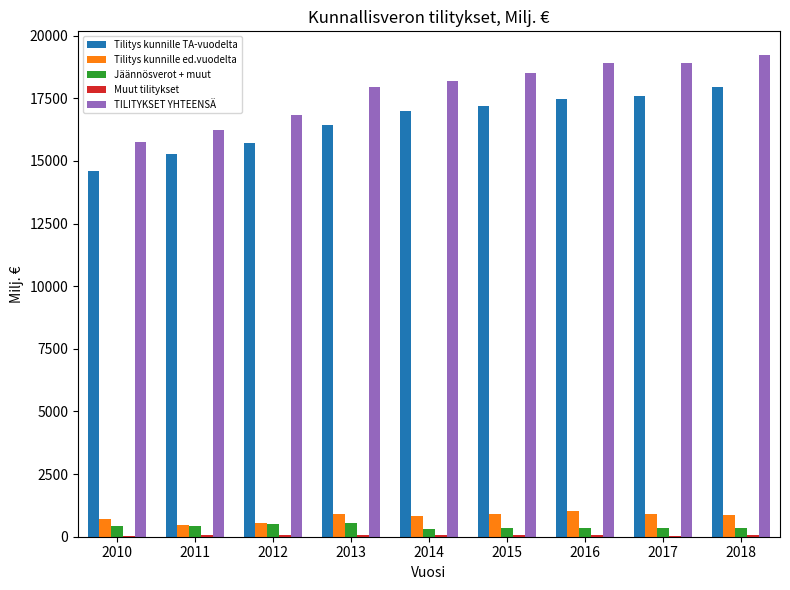

What is the total value across all series at 2015?

37047.8